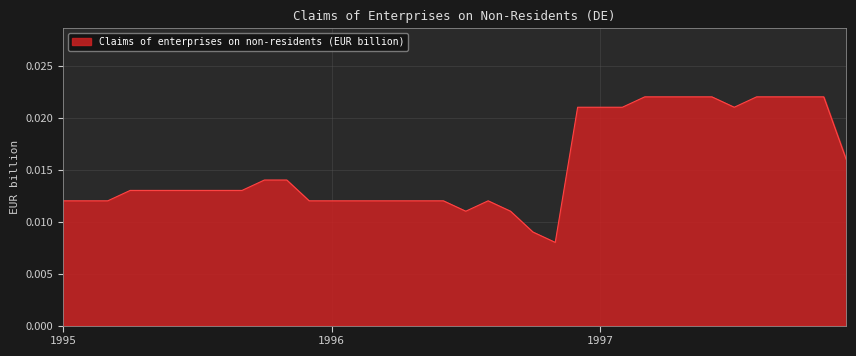

Does the chart display data point markers on the line(s)?

No